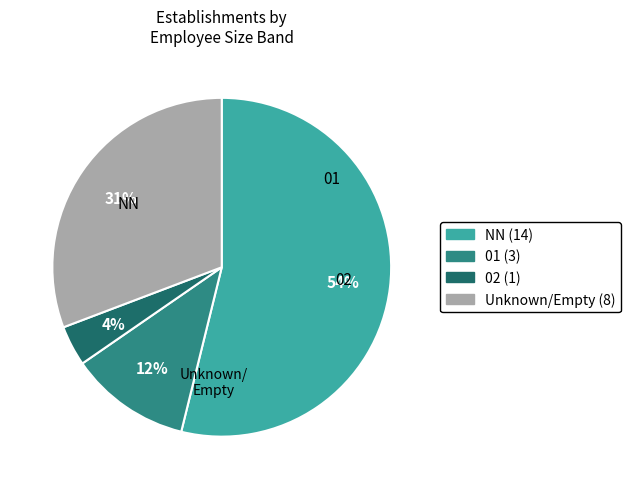

Is there a majority slice in this chart?

Yes